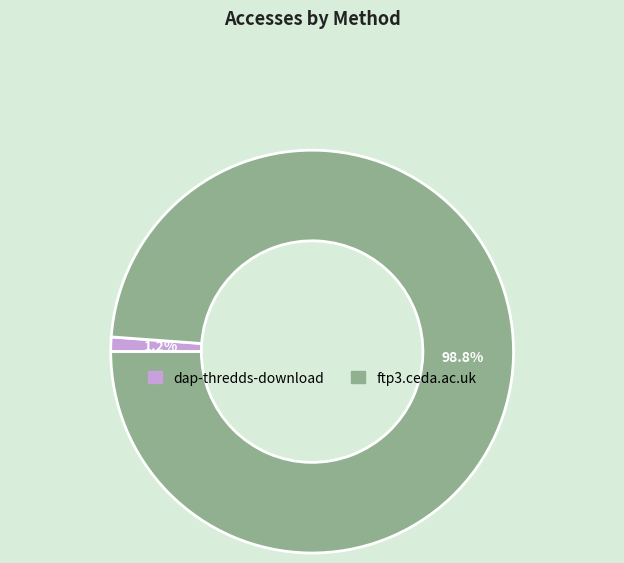

What percentage is the dap-thredds-download slice, to the nearest percent?

1%